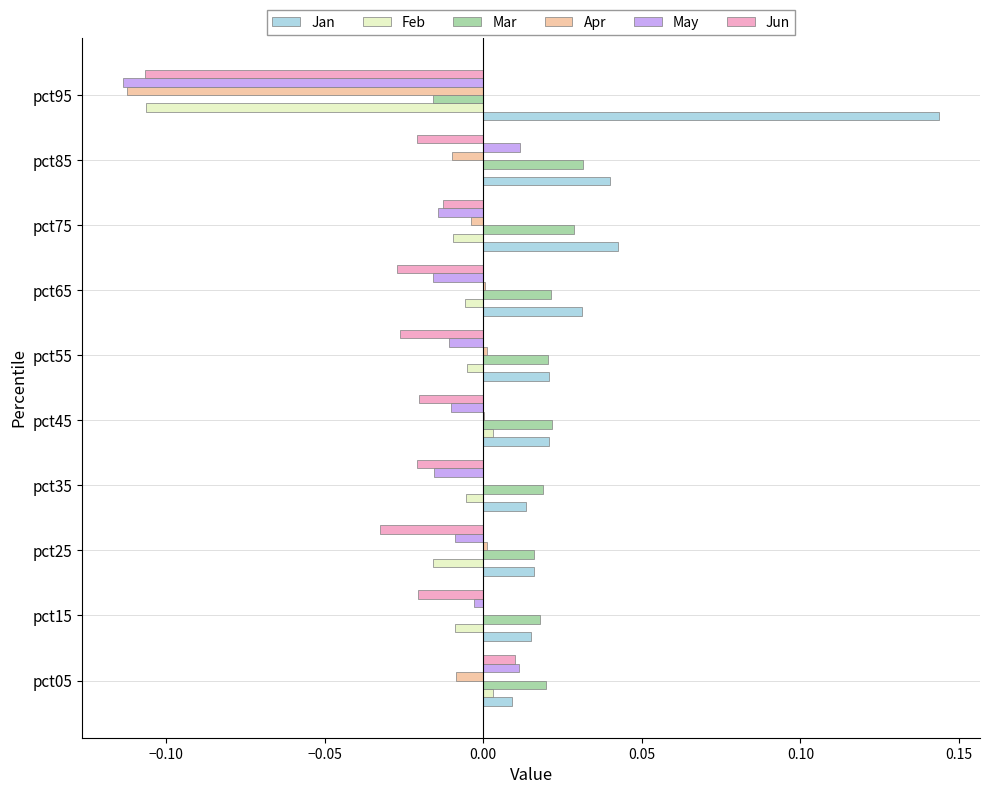

How many positive values does the May series have?

2